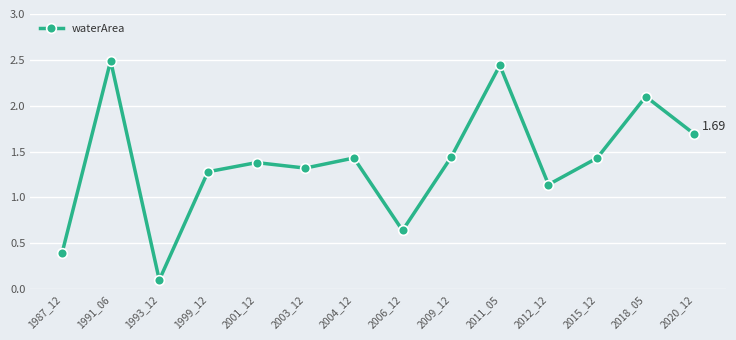

At which category does the data reach its first local peak?

1991_06